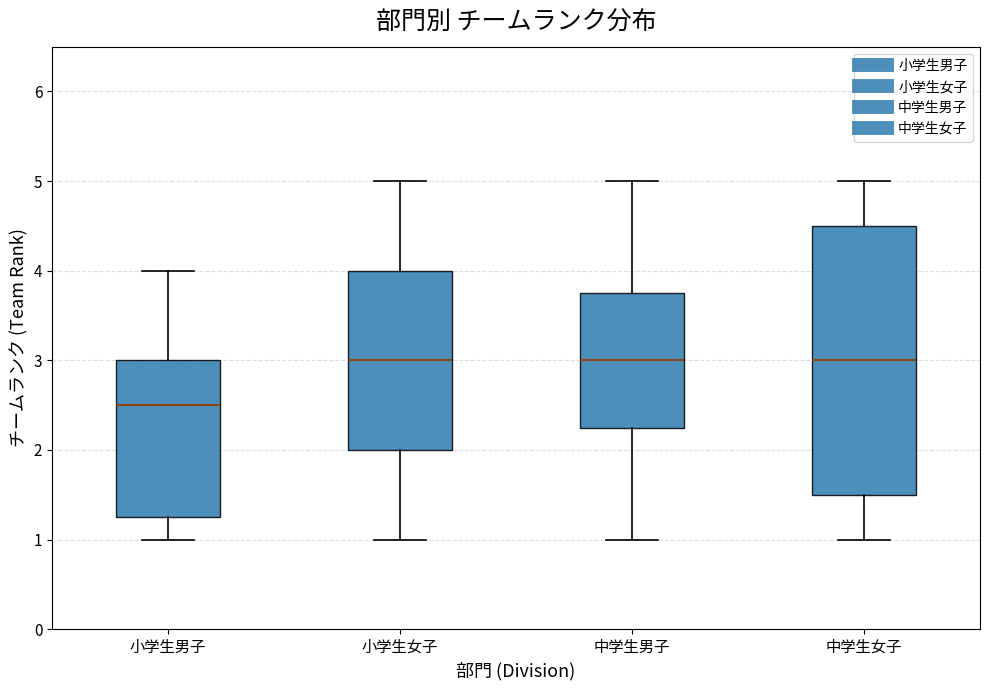

Which box is the tallest, from its lower edge to its upper edge?

中学生女子